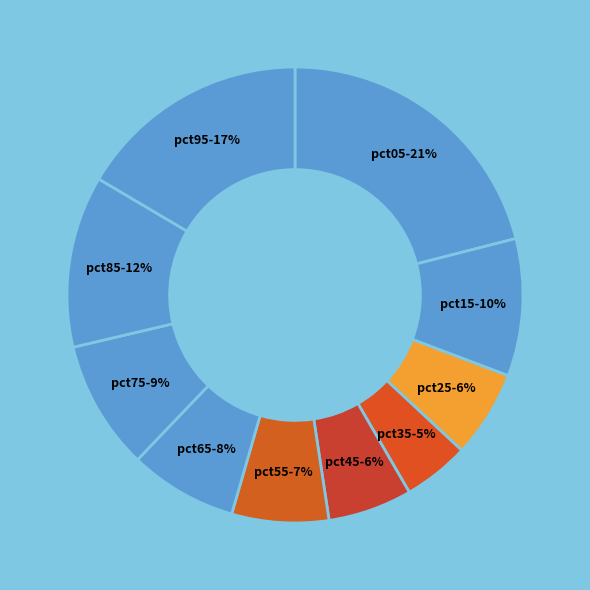

How many slices are in this pie chart?

10